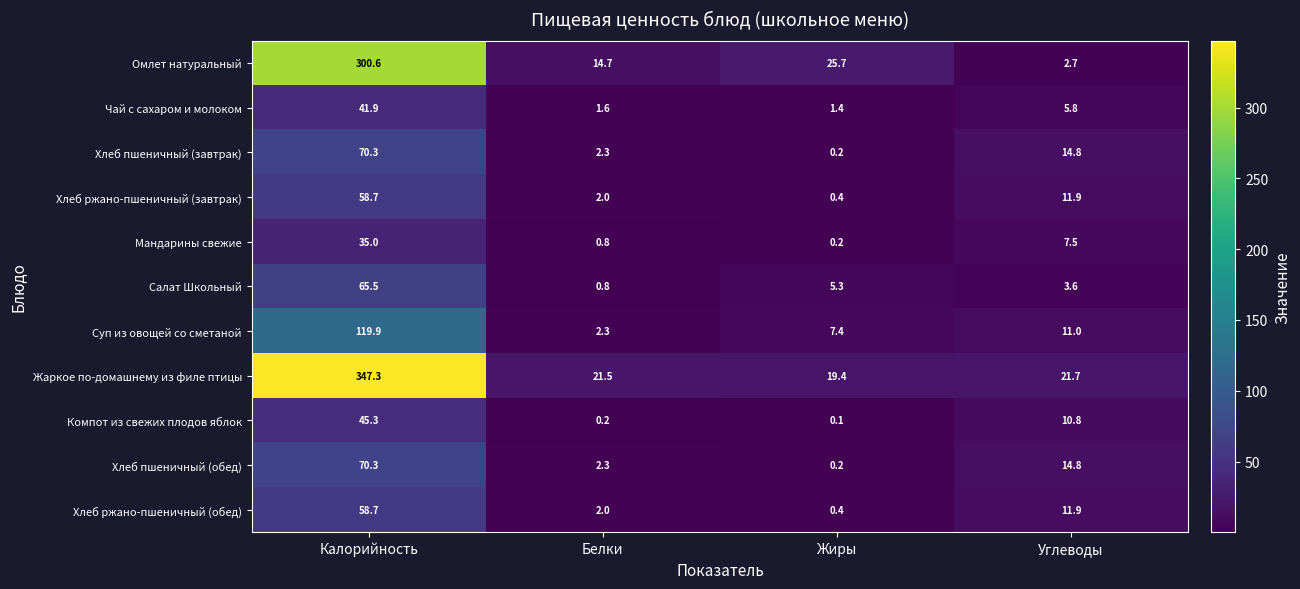

The Жаркое по-домашнему из филе птицы series shows 21.5 at Белки. True or false?

True